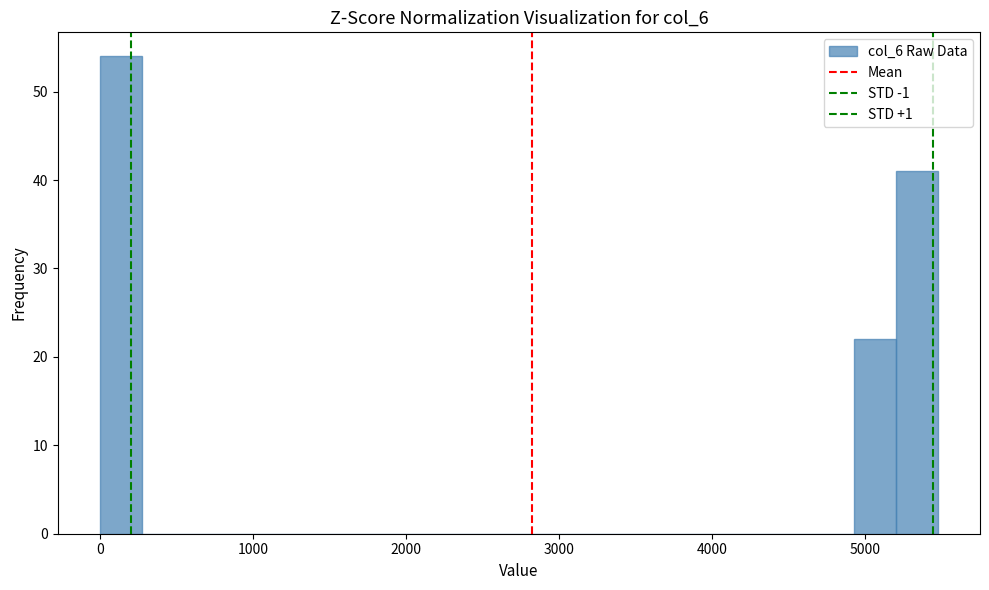

Read against the x-axis, roughly where is the centre of the tallest bar?

100